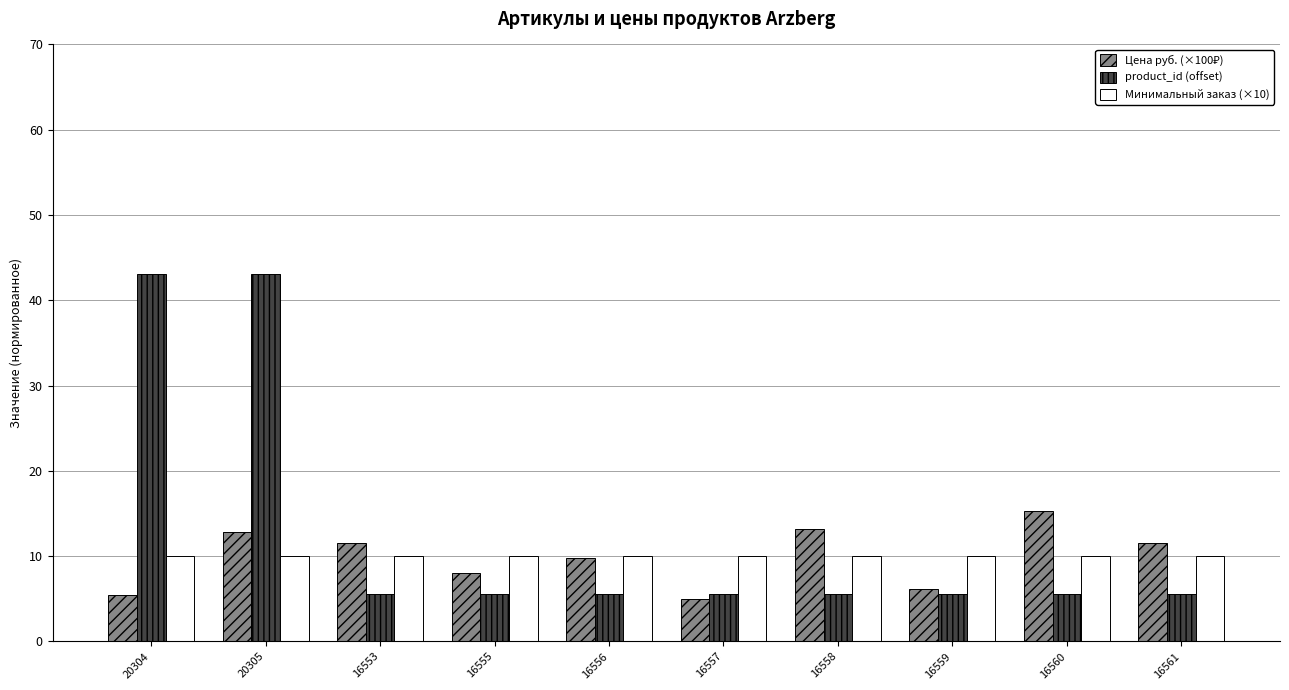

What is the sum of all Минимальный заказ (×10) values?

100.0